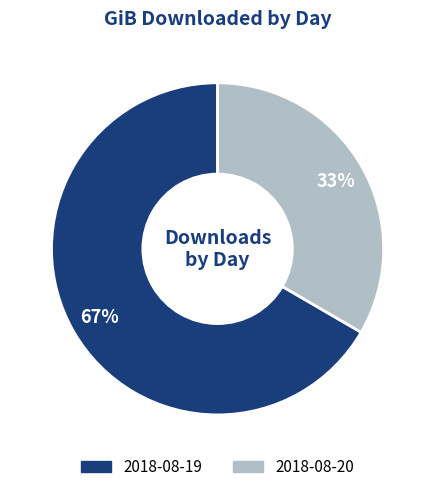

Approximately how many times larger is the value at 2018-08-19 compared to 2018-08-20?

2.0